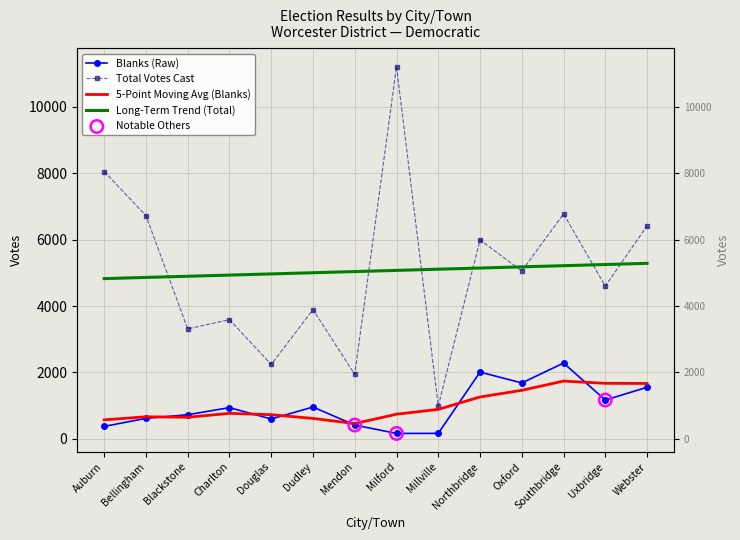

At how many categories does at least one series exceed 6686?

4